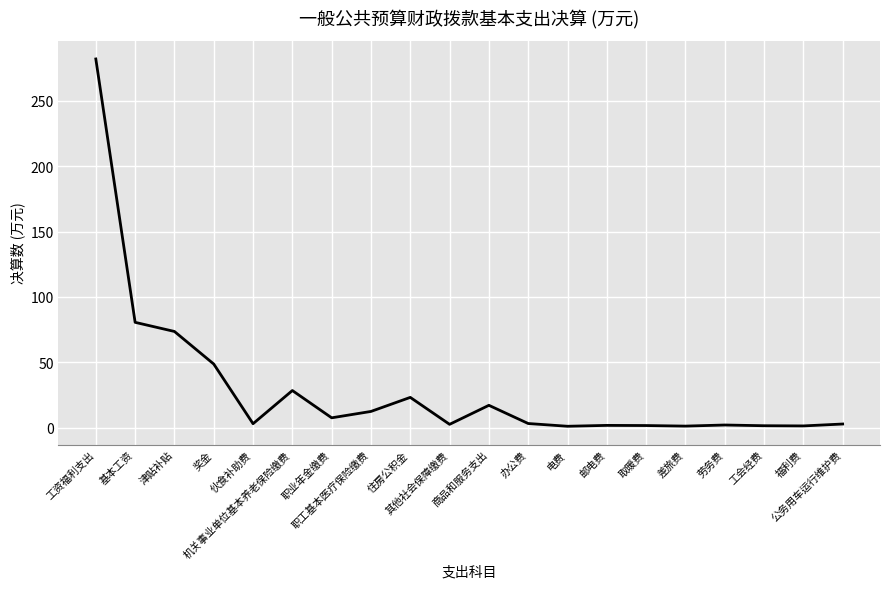

What position from the right is 机关事业单位基本养老保险缴费?

15